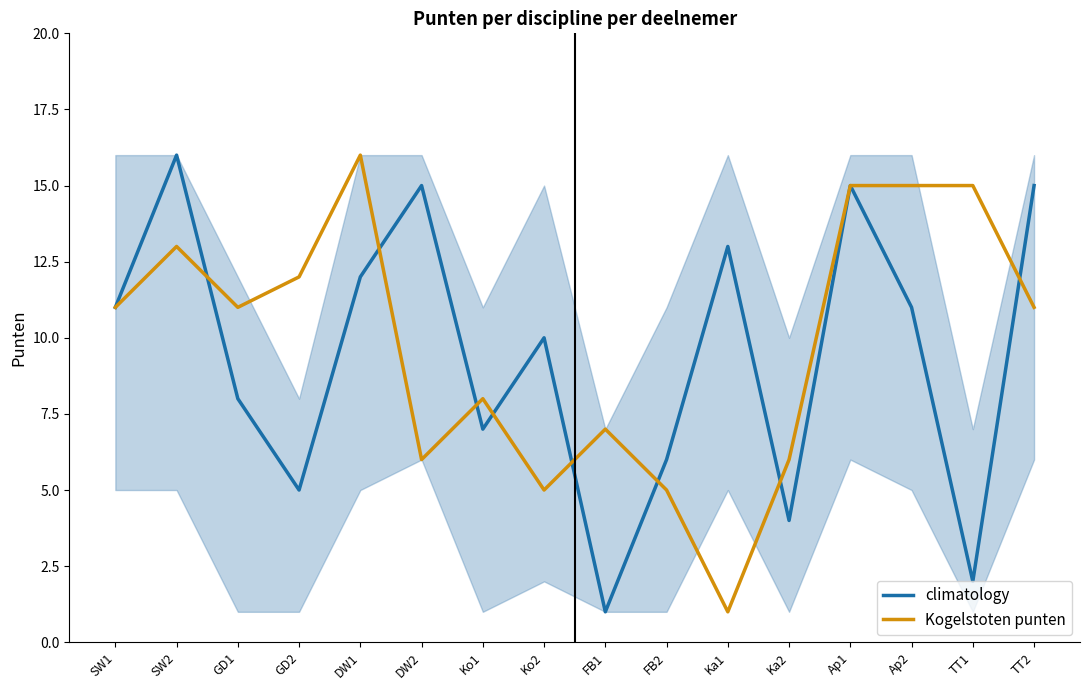

At which category is the sum across all series the highest?

Ap1